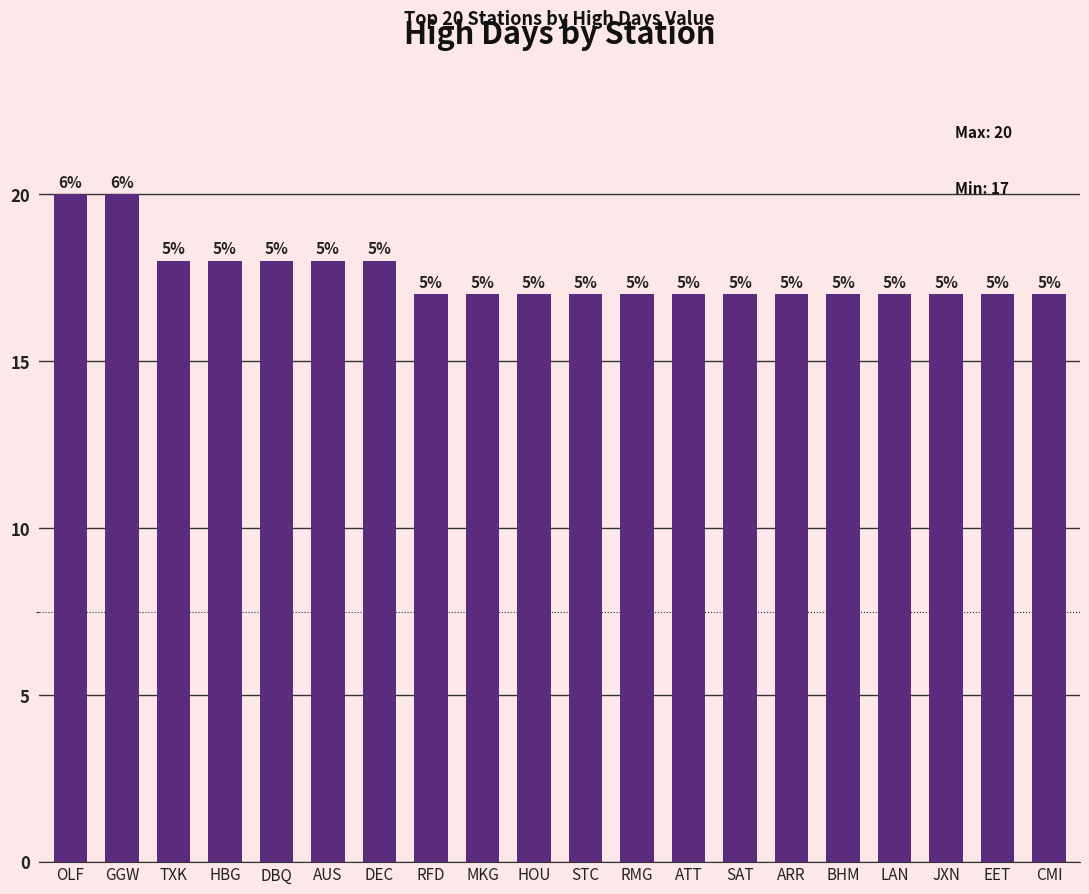

How many bars are there in total?

20